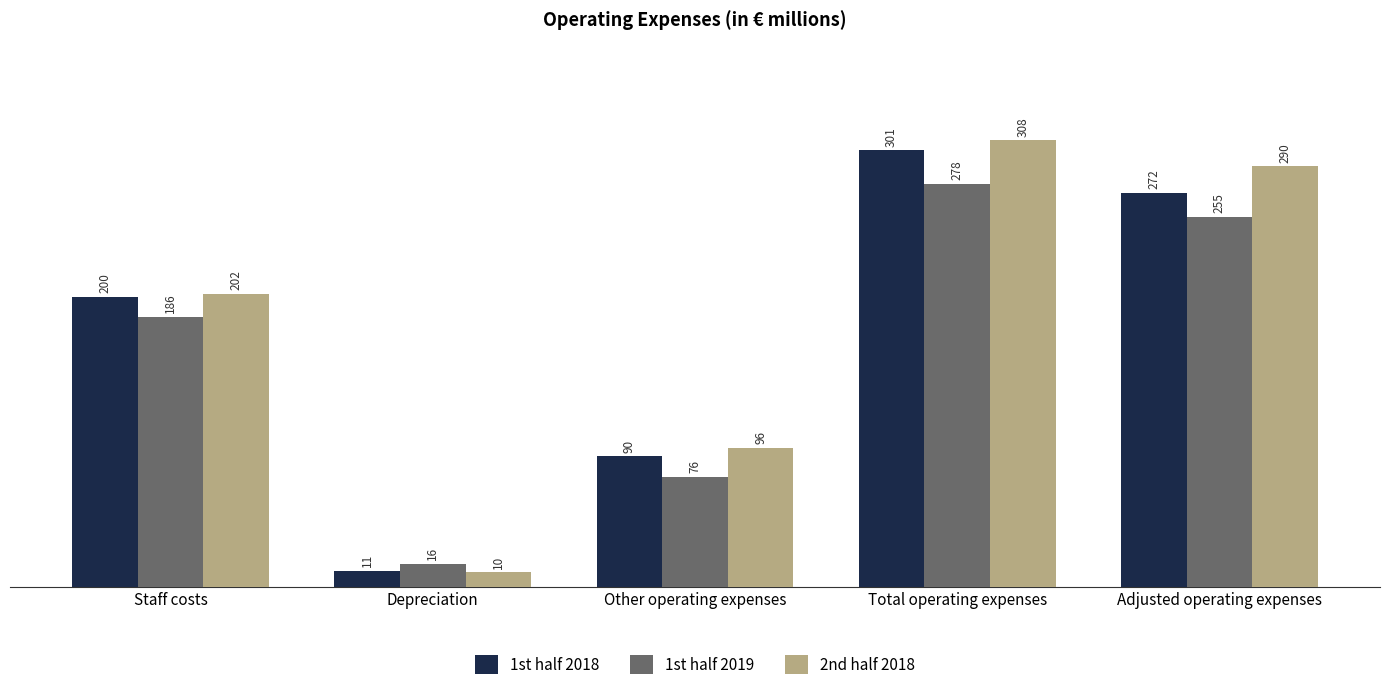

Reading right to left, what are all the values shown in this chart?

1st half 2018: 272	301	90	11	200
1st half 2019: 255	278	76	16	186
2nd half 2018: 290	308	96	10	202